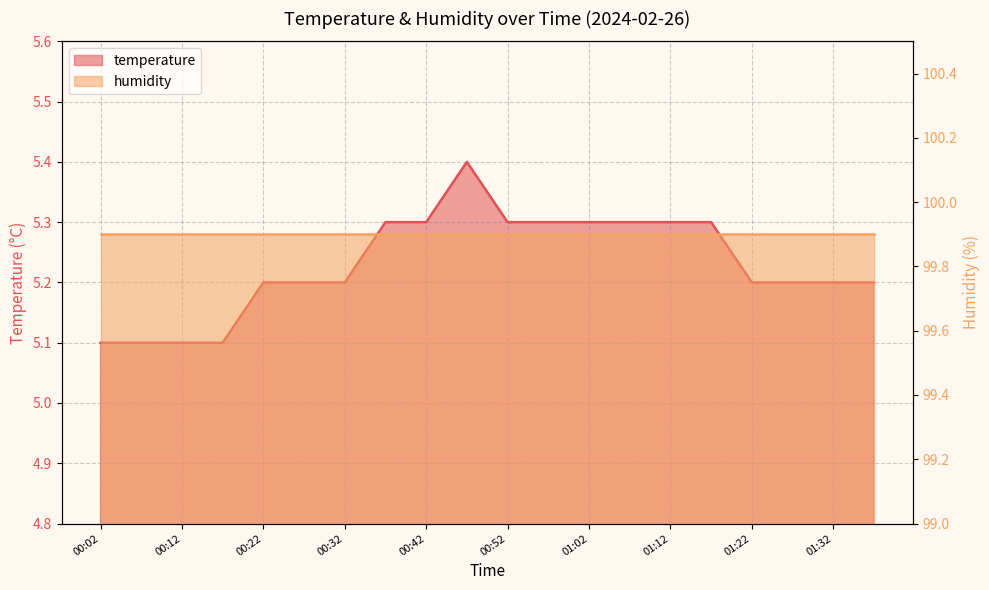

Rank the categories by value from lowest to highest.

00:02, 00:07, 00:12, 00:17, 00:22, 00:27, 00:32, 01:22, 01:27, 01:32, 01:37, 00:37, 00:42, 00:52, 00:57, 01:02, 01:07, 01:12, 01:17, 00:47